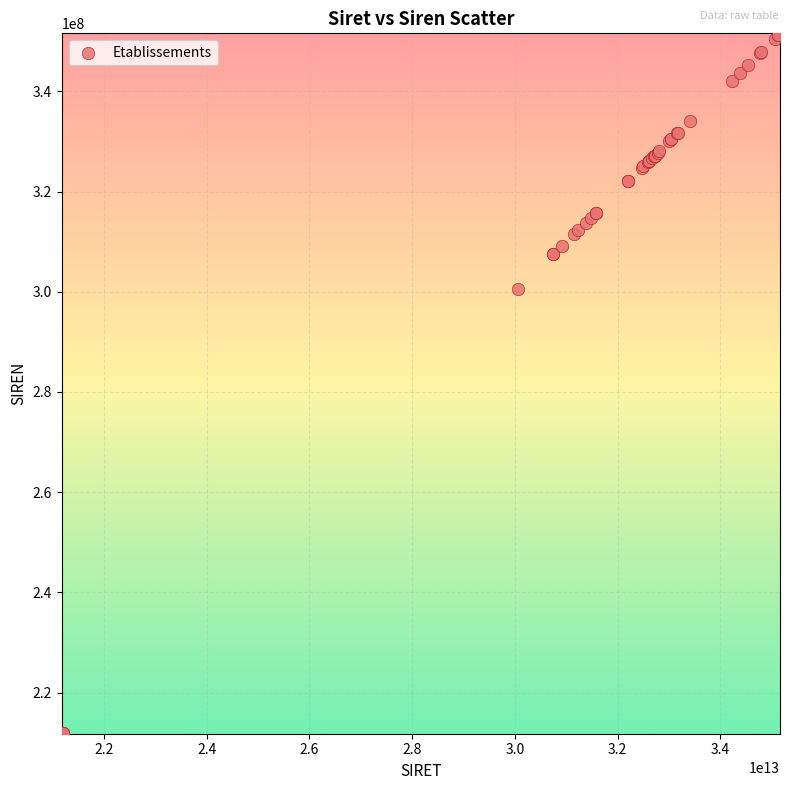

What Y value in the scatter plot is closest to 281616715?

300645934